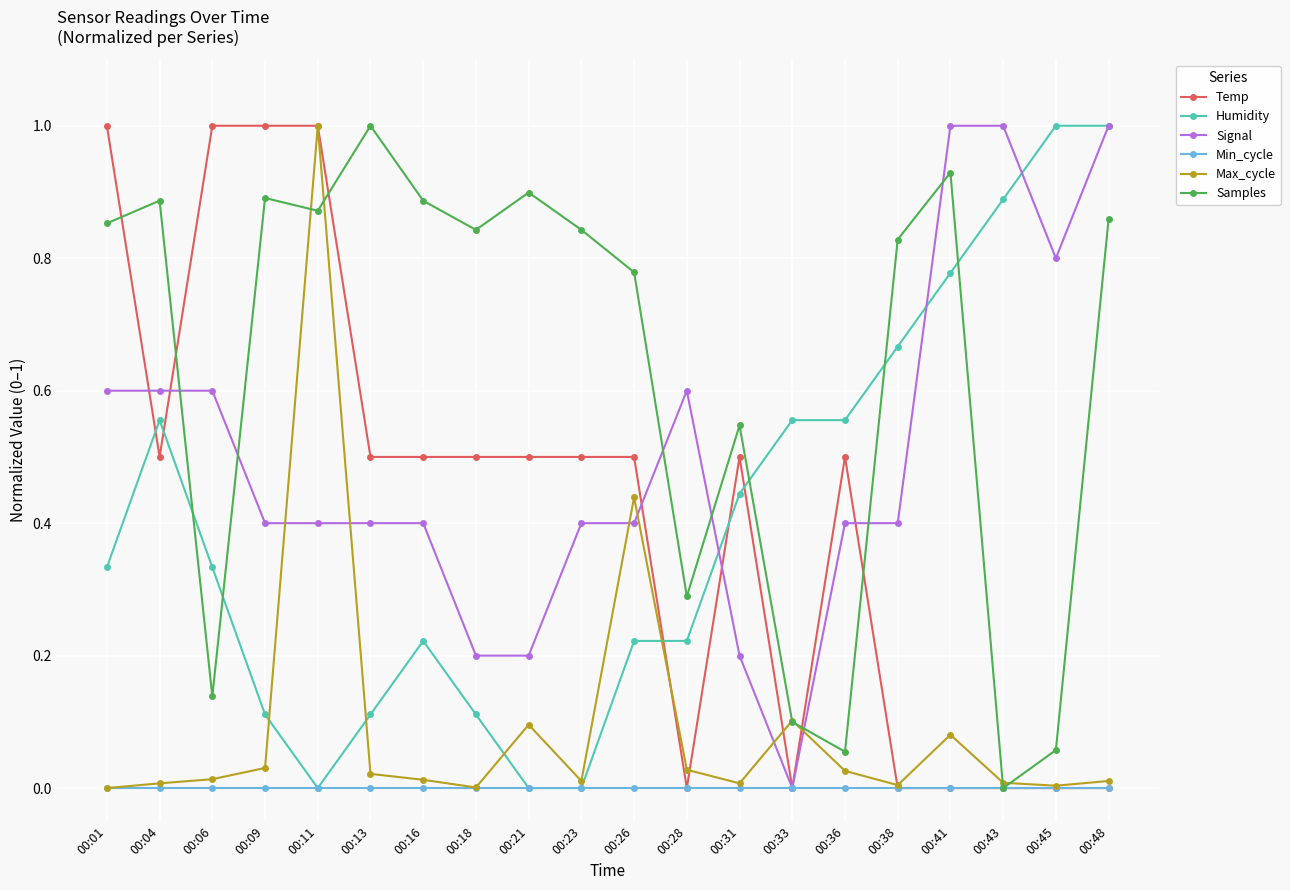

How many categories are shown in the chart?

20